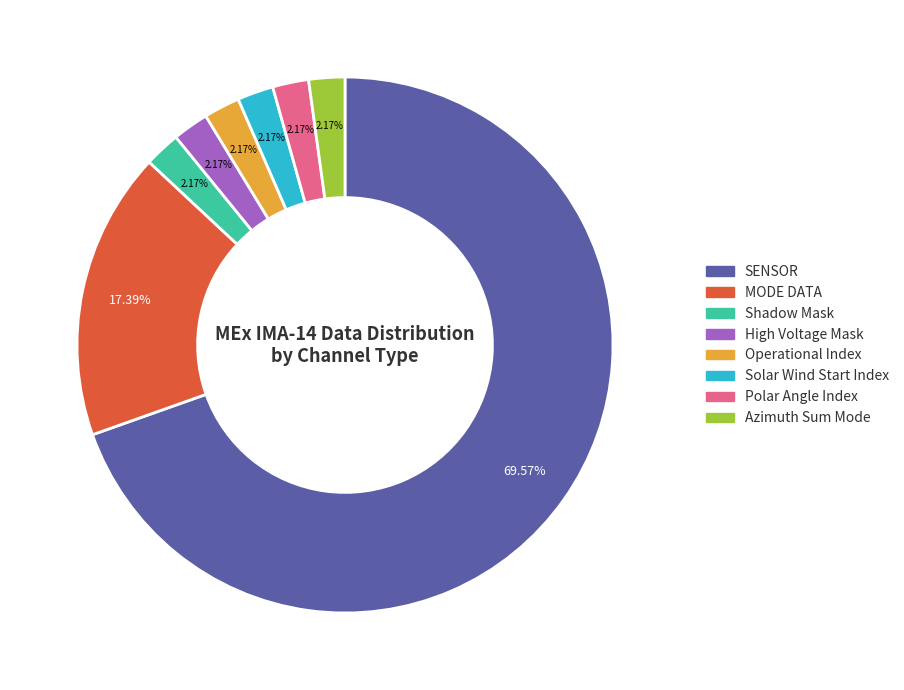

Which category has the biggest portion of the pie?

SENSOR